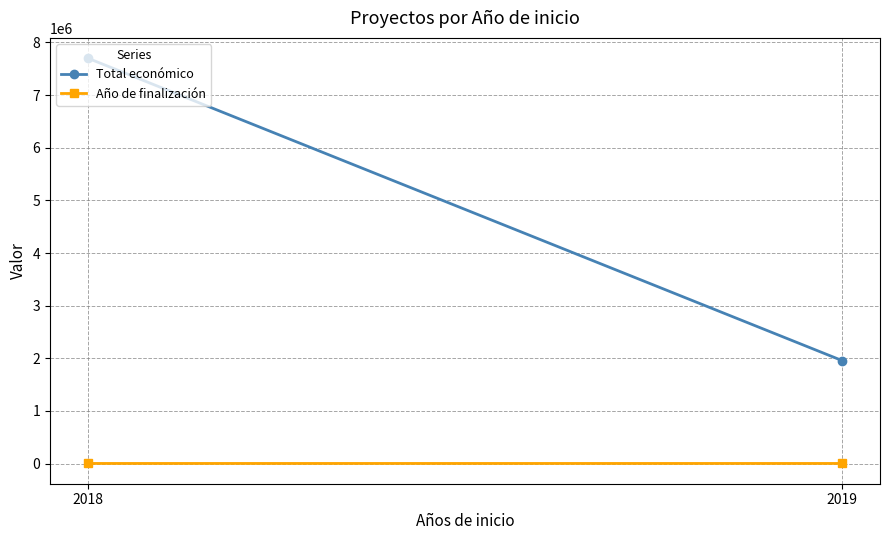

Which series changed the most between 2018 and 2019?

Total económico